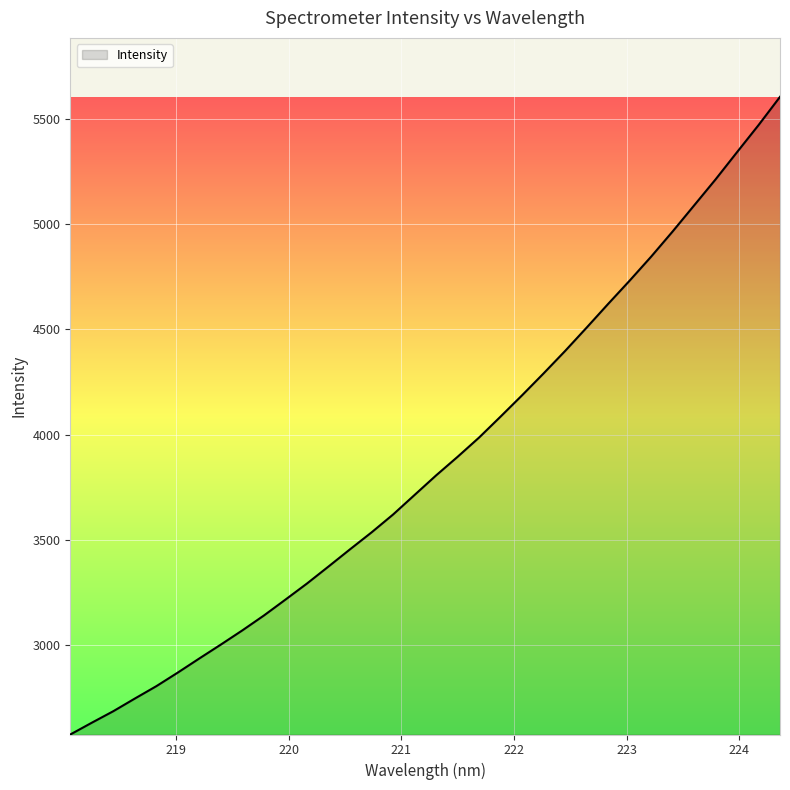

What is the difference between the maximum and minimum values?

3031.8